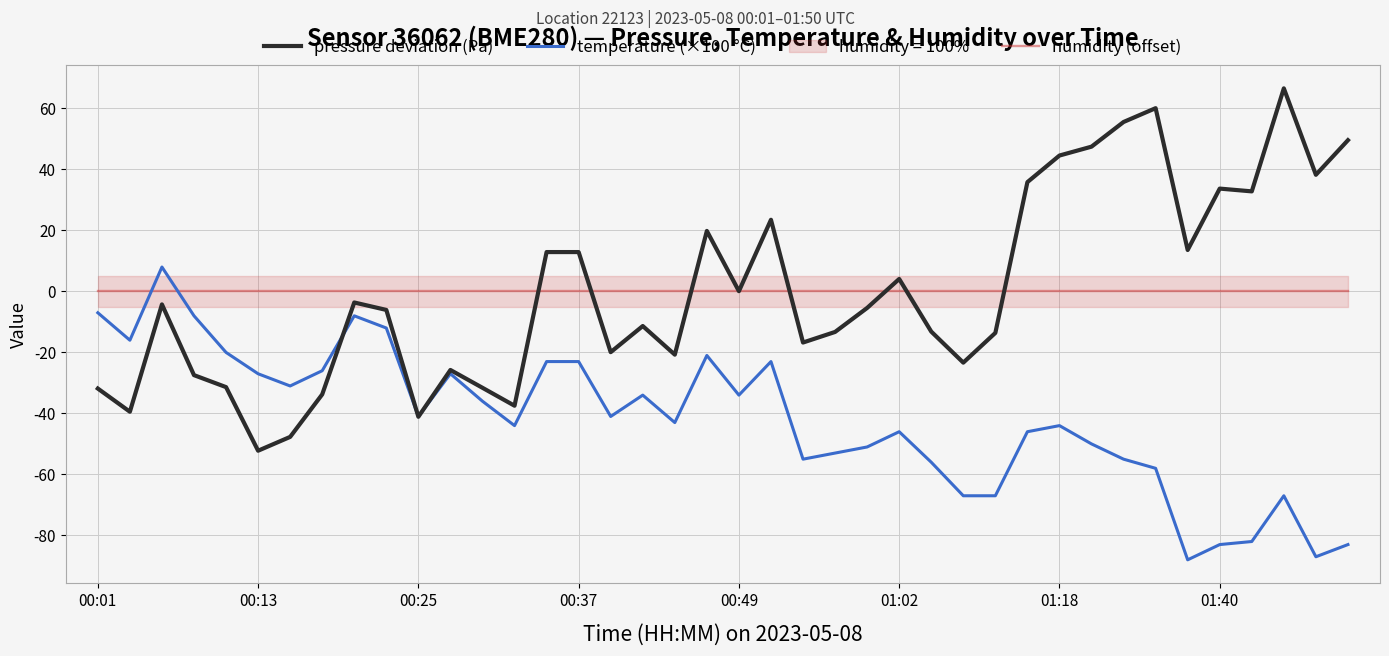

True or false: humidity (offset) and temperature (×100 °C) cross at least once.

True